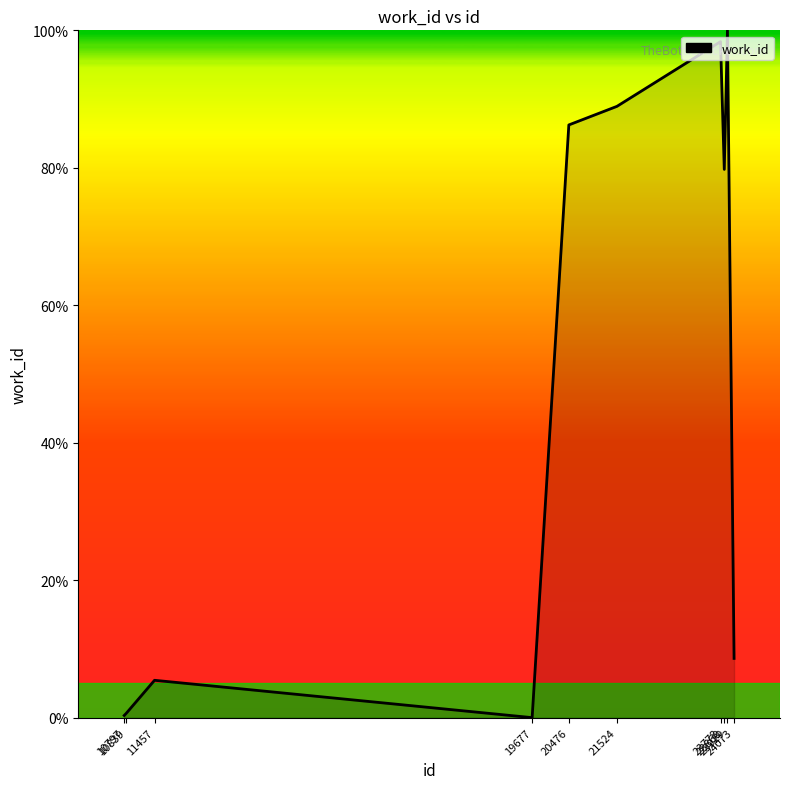

Read the value at 23778.

98.4